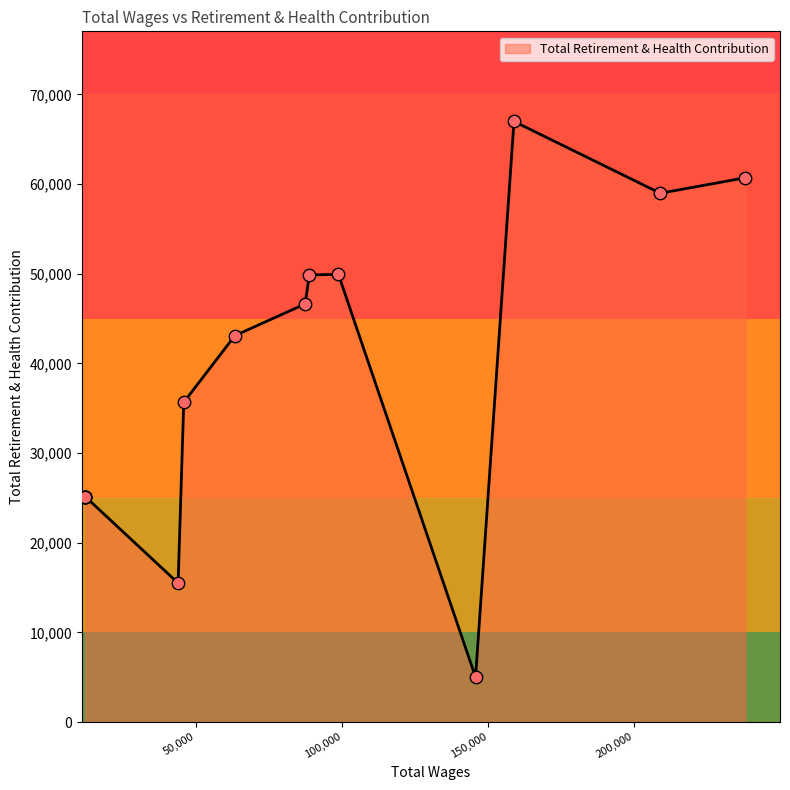

Approximately how many times larger is the value at 43753.0 compared to 208888.0?

0.3